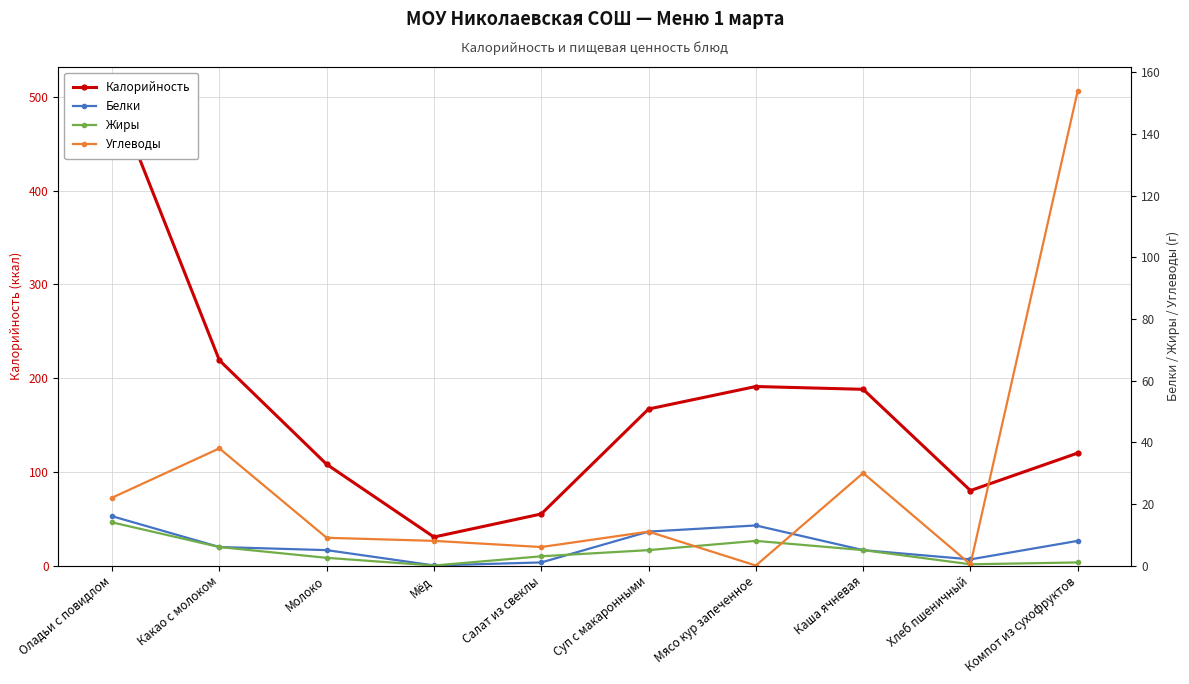

Which category has the lowest value across all series?

Мёд